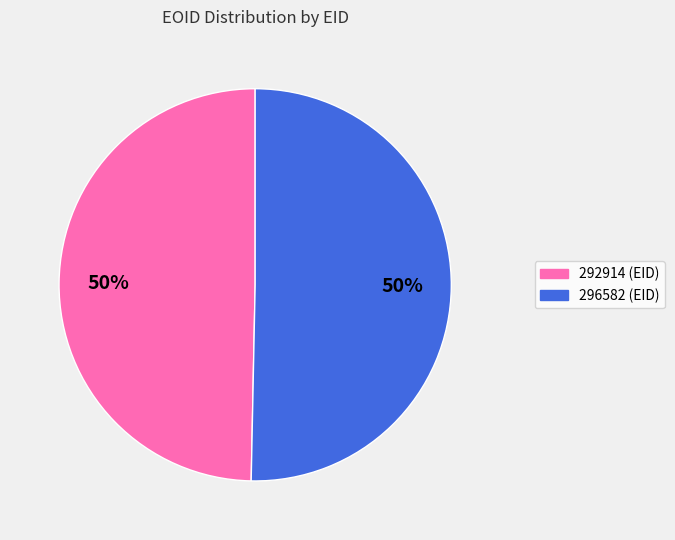

Is the sum of 296582 and 292914 greater than half?

Yes